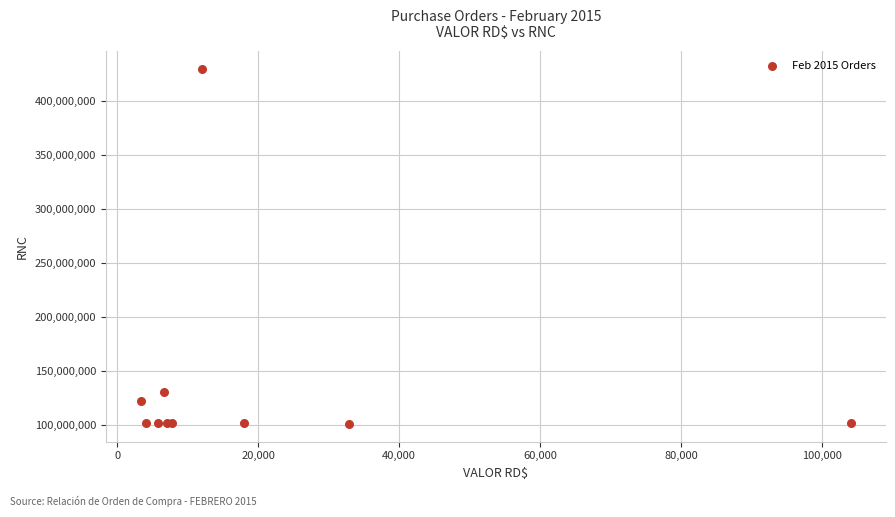

What Y value in the scatter plot is closest to 265590030?

130342873